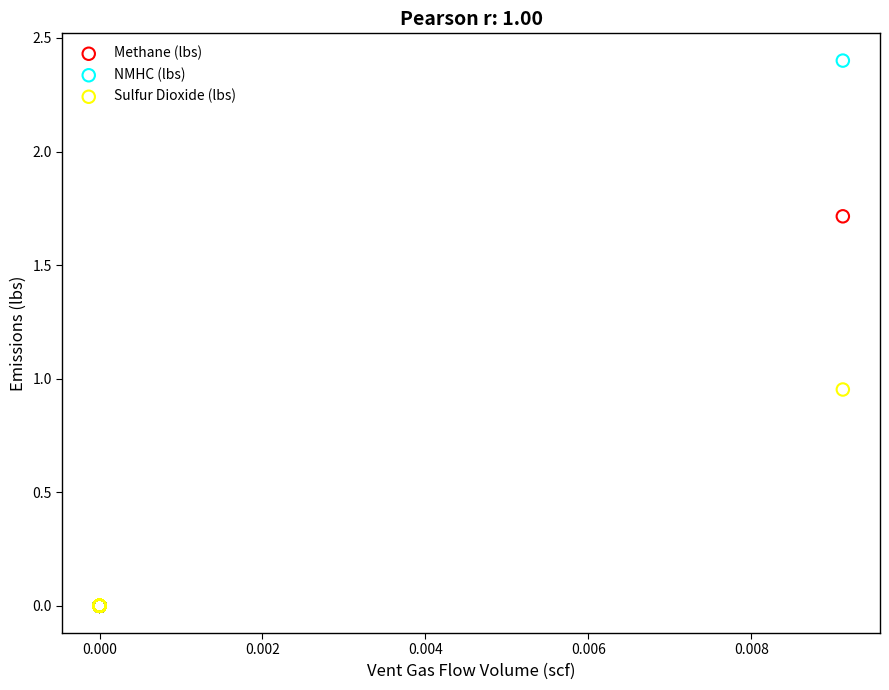

What are all the series names shown in the legend?

Methane (lbs), NMHC (lbs), Sulfur Dioxide (lbs)